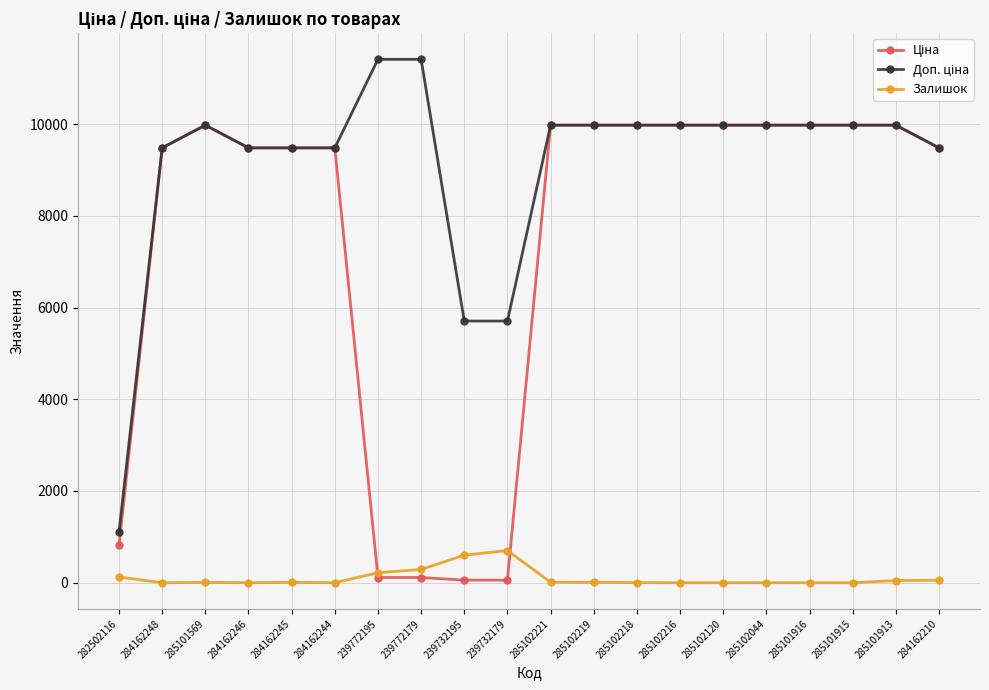

True or false: Залишок has a value of 290.0 at 239772179.

True